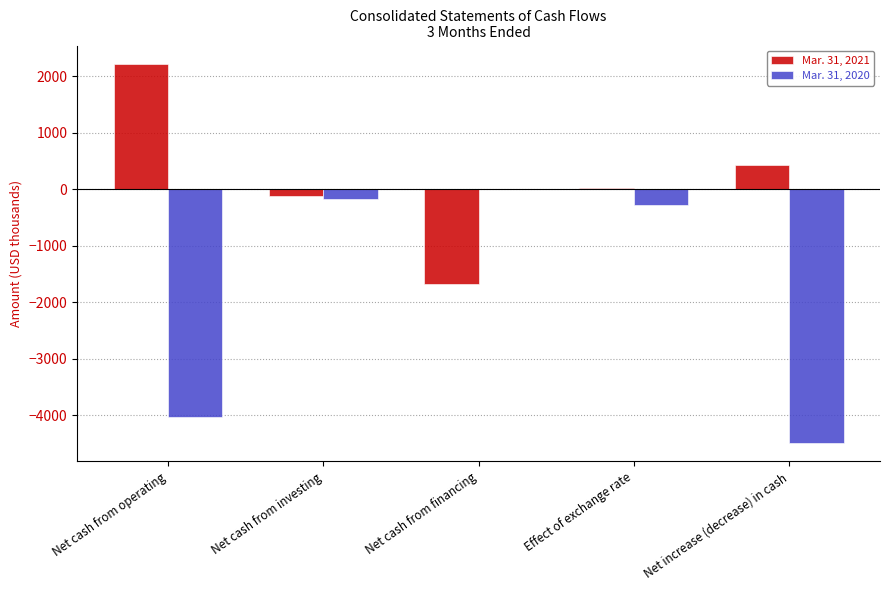

What are all the series names shown in the legend?

Mar. 31, 2021, Mar. 31, 2020